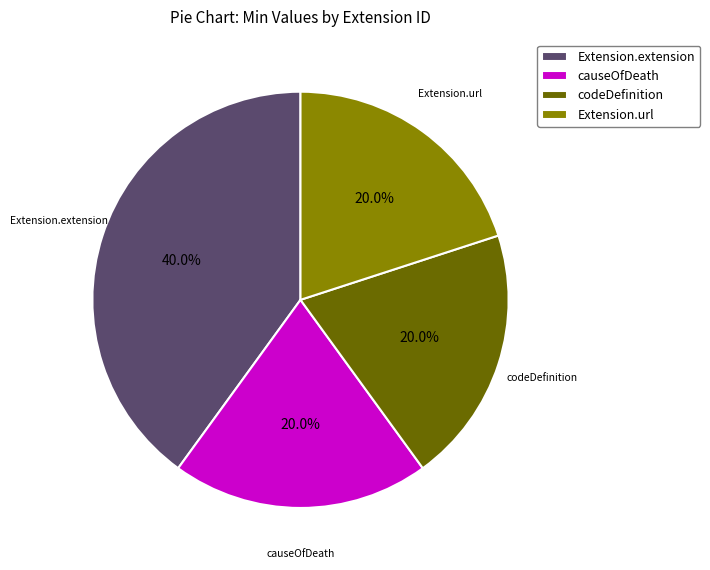

To the nearest percent, what percentage of the pie is Extension.extension?

40%